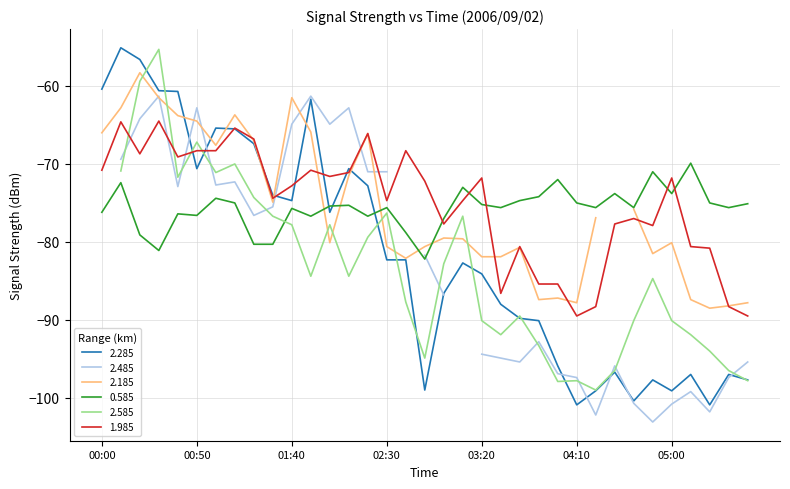

True or false: 0.585 has a value of -111.0 at 01:20.

False